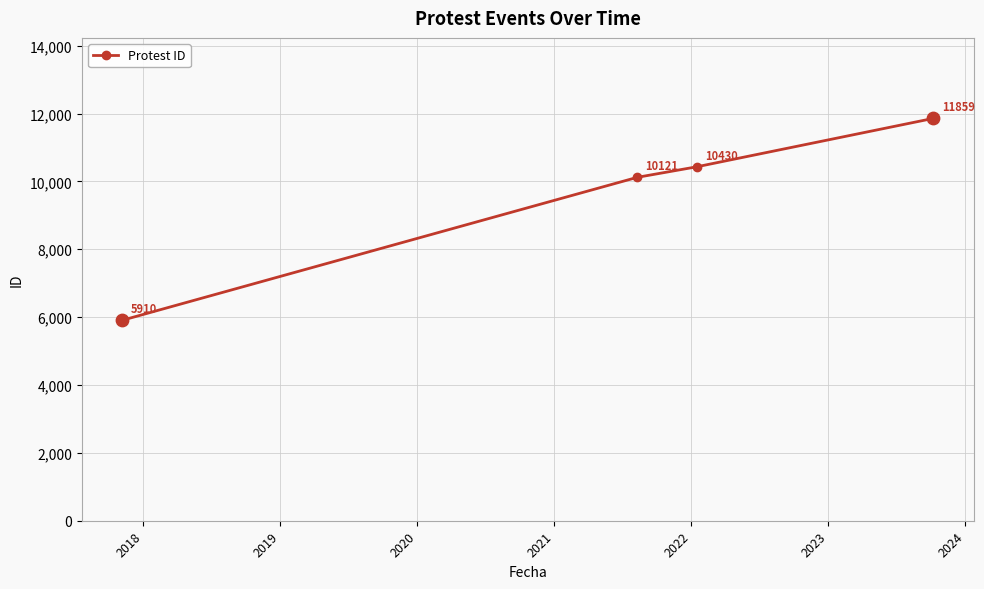

True or false: there are more than 2 points higher than both neighbors.

False